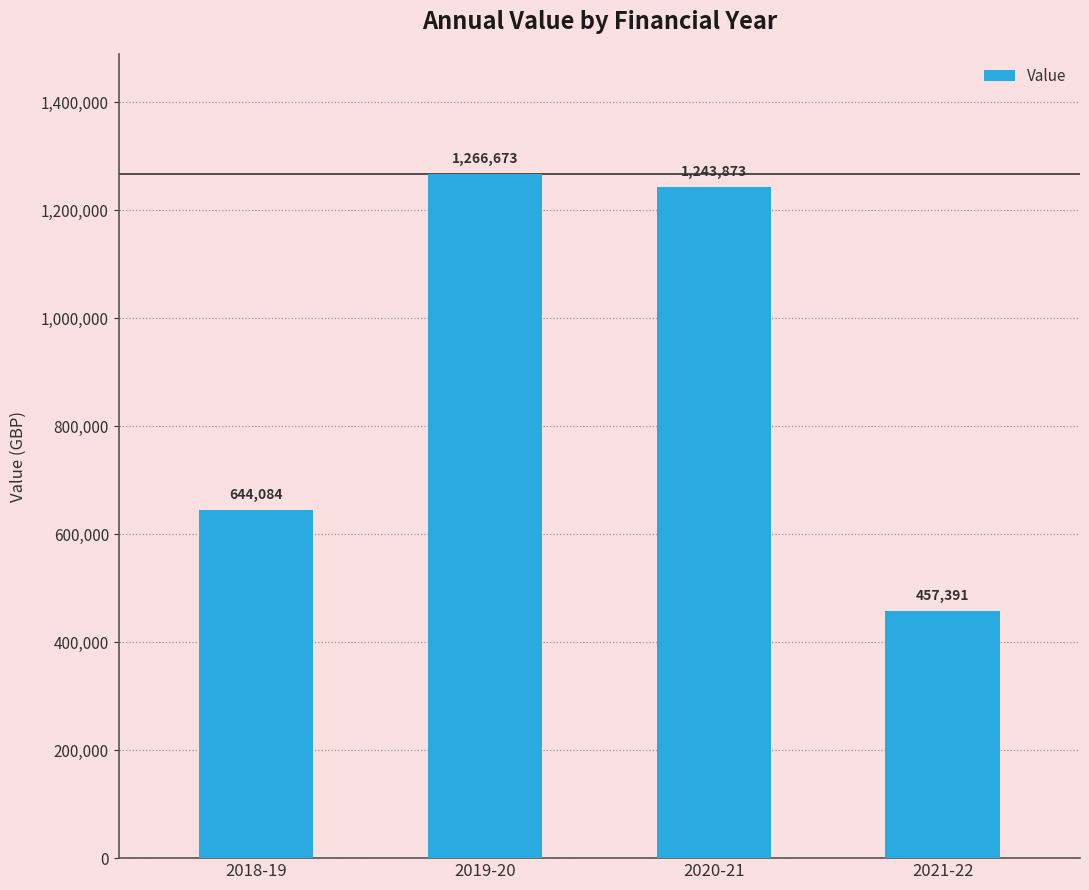

Does the chart contain stacked bars?

No